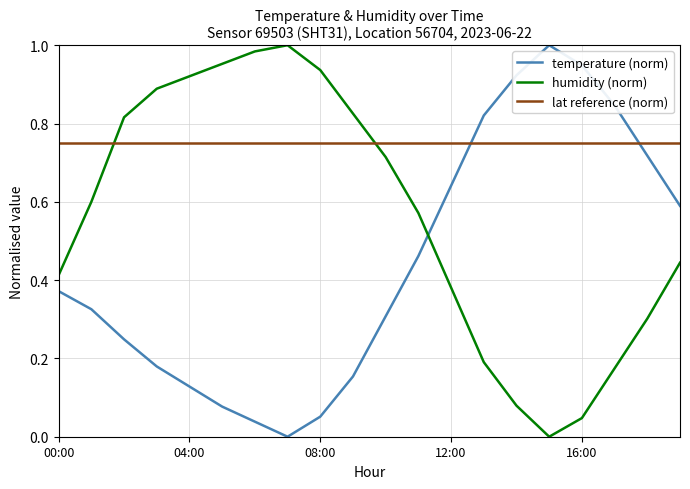

Which series has the largest total across all categories?

lat reference (norm)